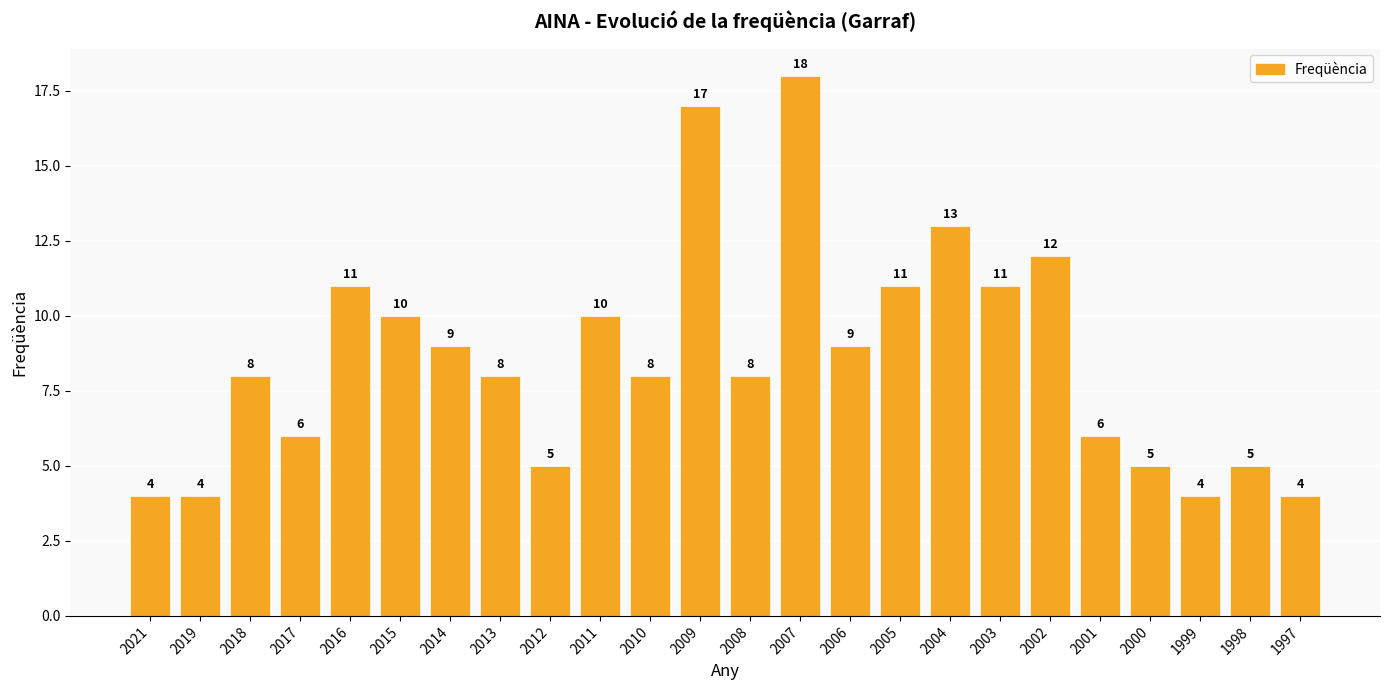

Are the bars horizontal?

No